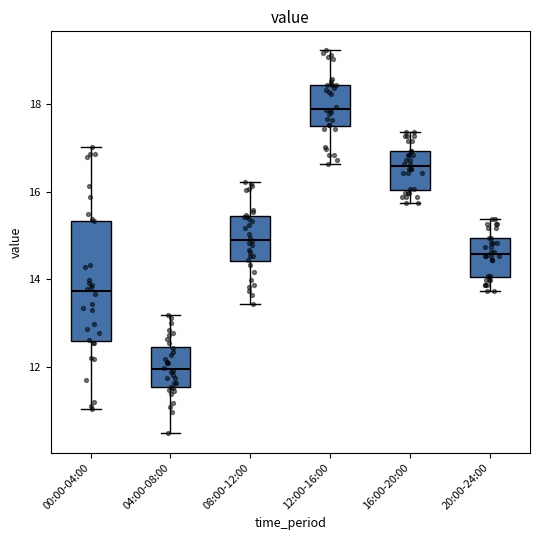

Which box is the tallest, from its lower edge to its upper edge?

00:00-04:00